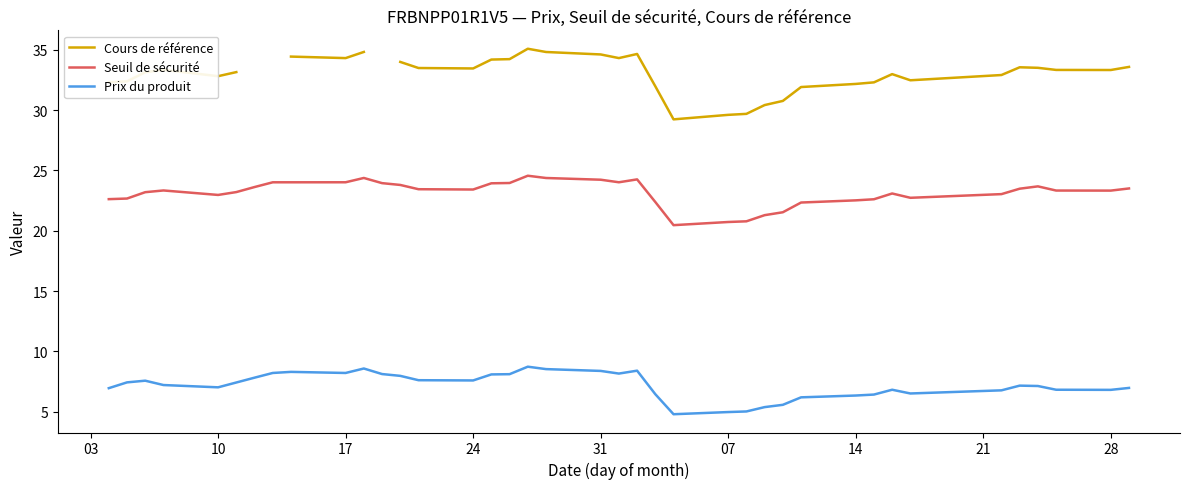

True or false: Cours de référence and Prix du produit intersect in this chart.

False